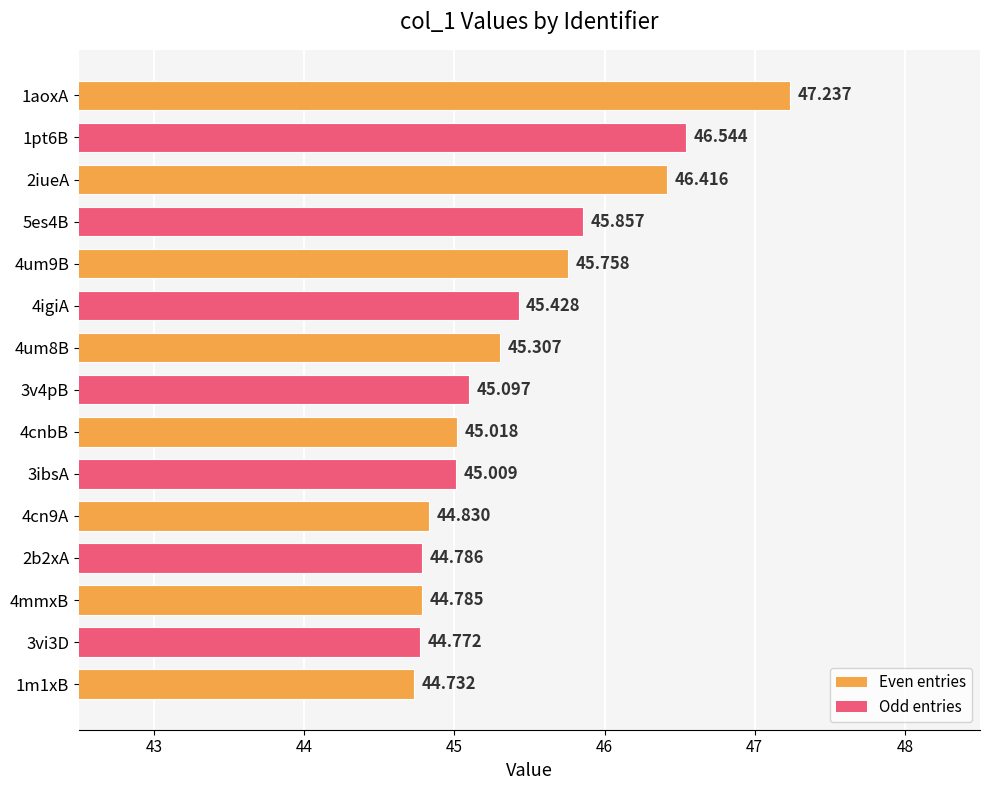

Count the number of values greater than 45.

10